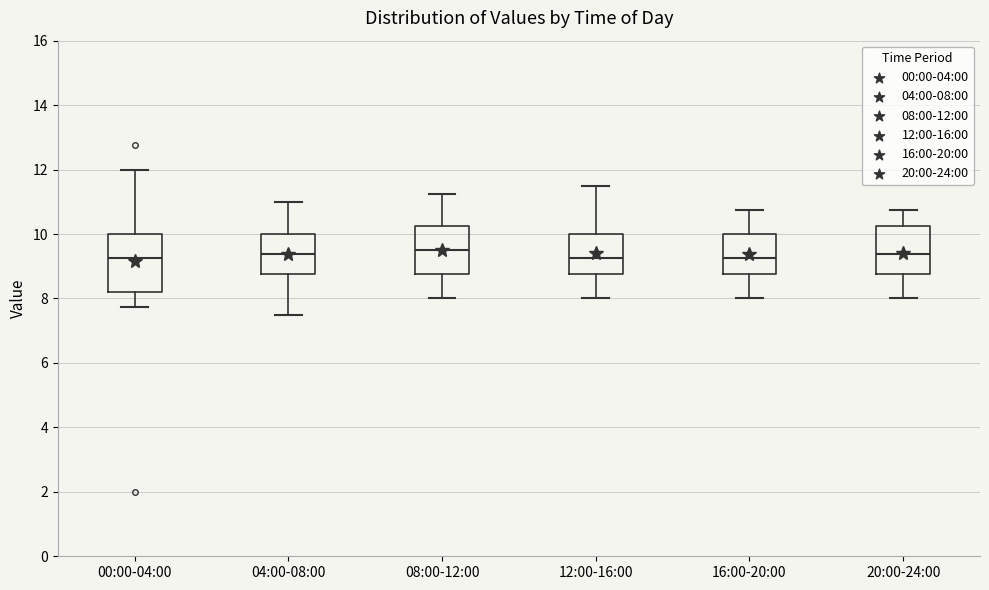

Reading left to right, read every box against the y-axis: the position of its median line, the range the box covers, and the ends of its whiskers. The values are not printed on the chart, so give them approximately, as read against the axis.

00:00-04:00: median 9.2, box 8.2 to 10.0, whiskers 7.8 to 12.0
04:00-08:00: median 9.4, box 8.8 to 10.0, whiskers 7.6 to 11.0
08:00-12:00: median 9.6, box 8.8 to 10.2, whiskers 8.0 to 11.2
12:00-16:00: median 9.2, box 8.8 to 10.0, whiskers 8.0 to 11.6
16:00-20:00: median 9.2, box 8.8 to 10.0, whiskers 8.0 to 10.8
20:00-24:00: median 9.4, box 8.8 to 10.2, whiskers 8.0 to 10.8